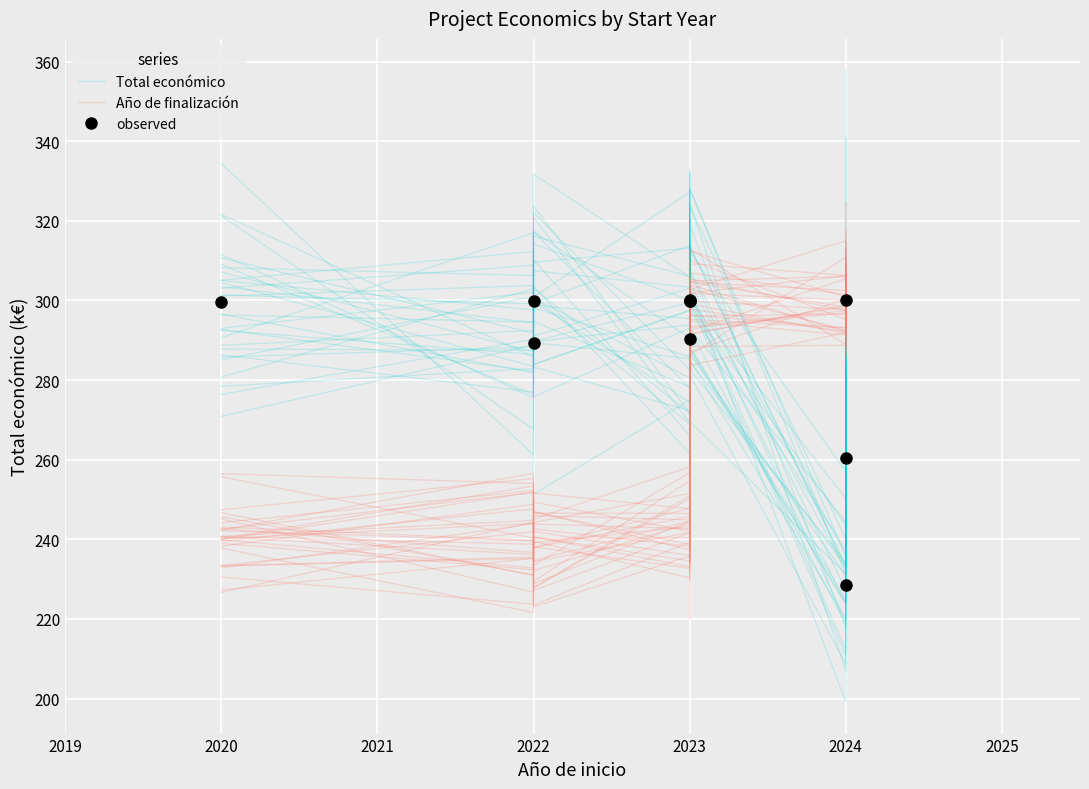

What is the value of the observed point at the 2nd from the left?

289.2